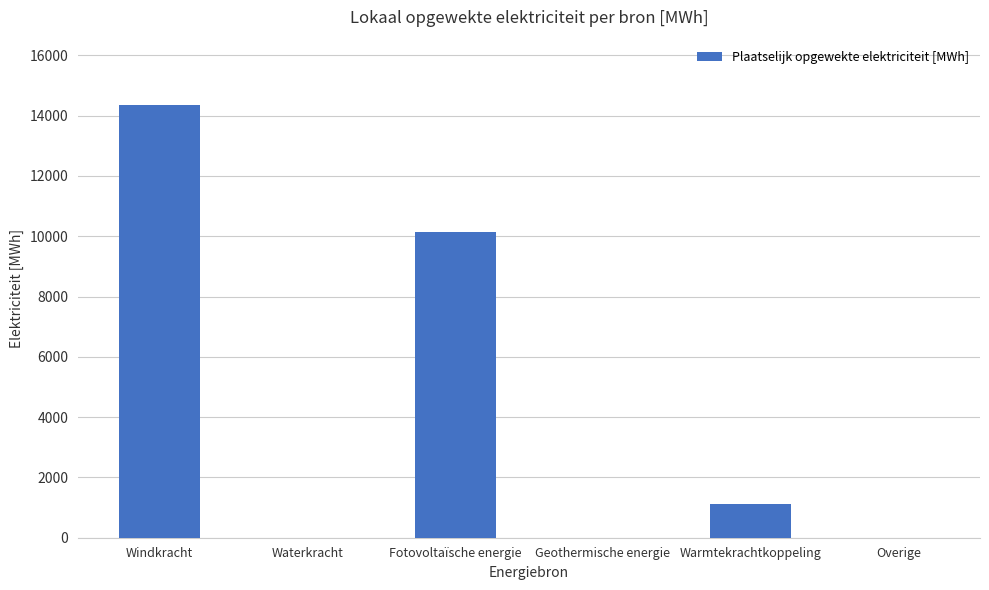

What is the sum of the values at Geothermische energie and Warmtekrachtkoppeling?

1125.0